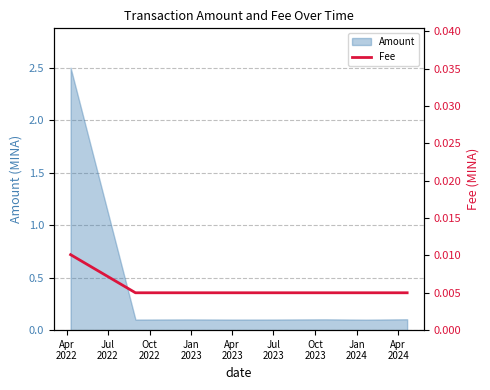

What is the highest value of the Amount series?

2.5